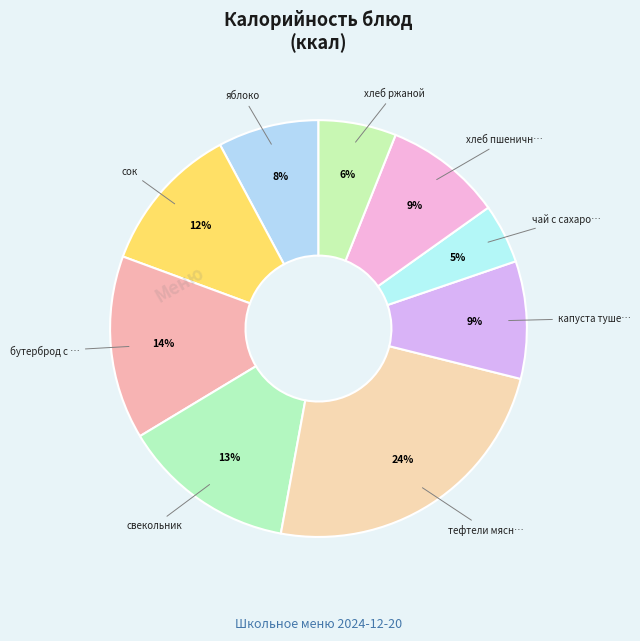

Is there any slice that represents more than half of the pie?

No